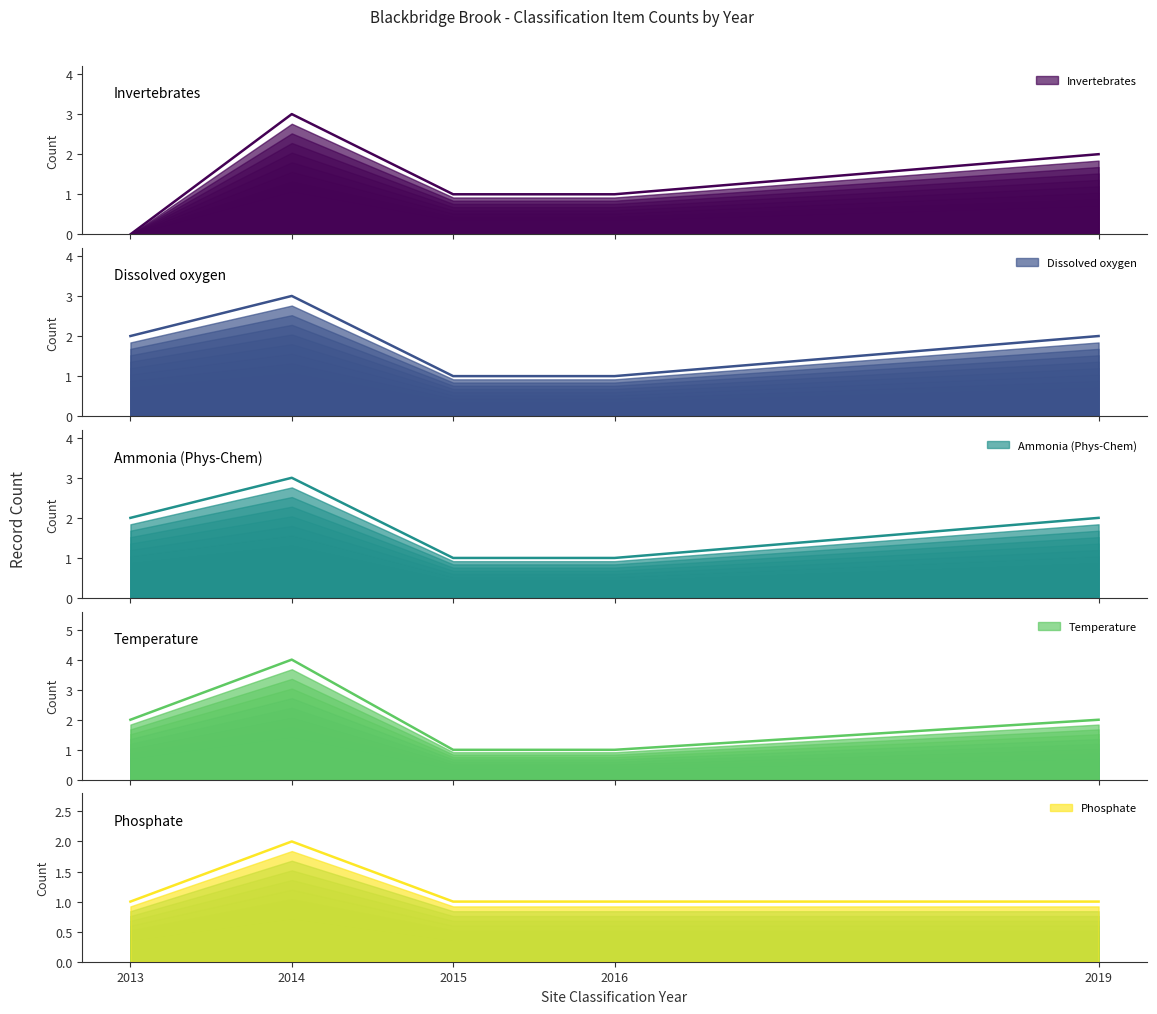

Is the value of Invertebrates at 2015 greater than the value of Temperature at 2014?

No